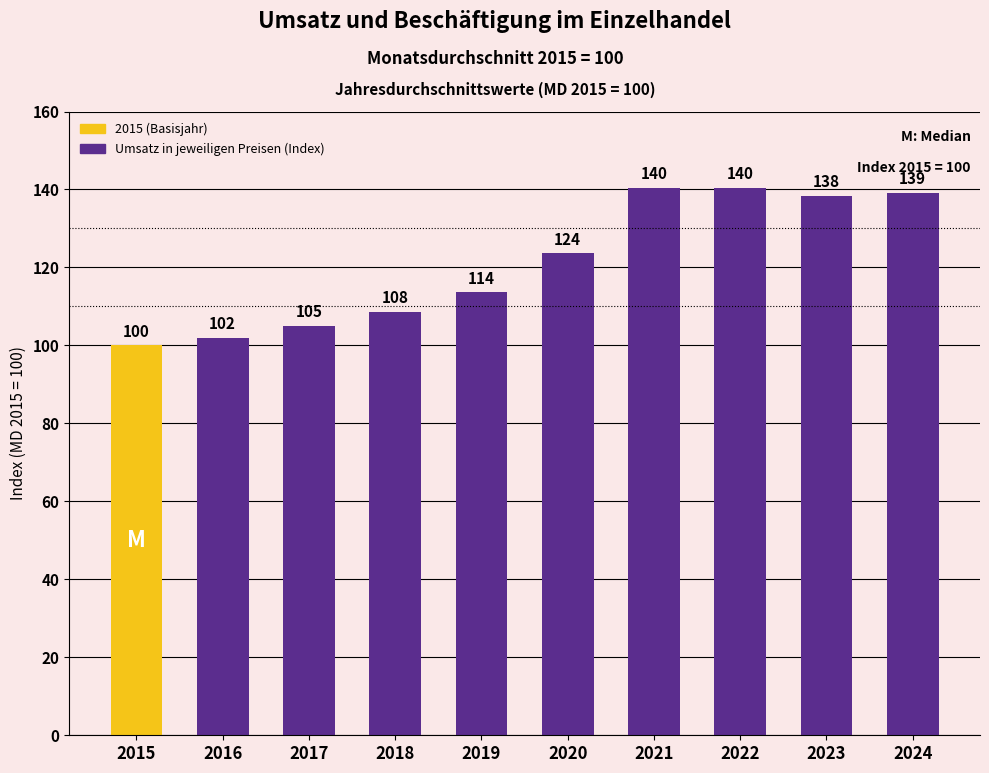

What is the value of the 1st bar from the left?

100.0